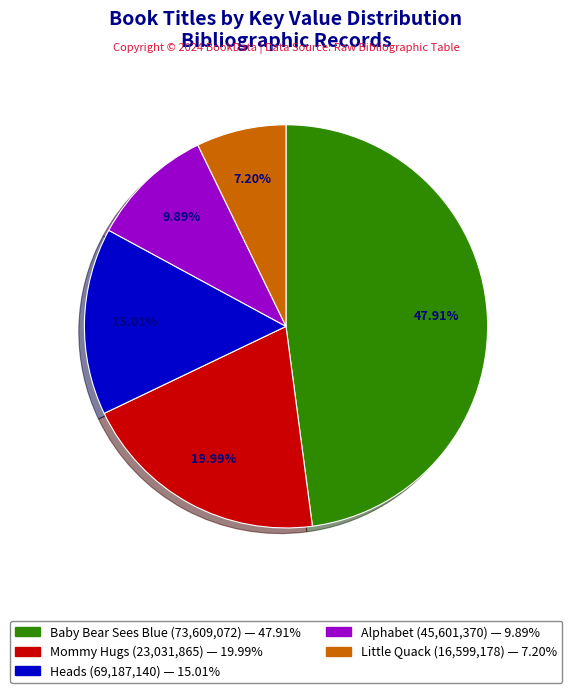

Is there any slice that represents more than half of the pie?

No